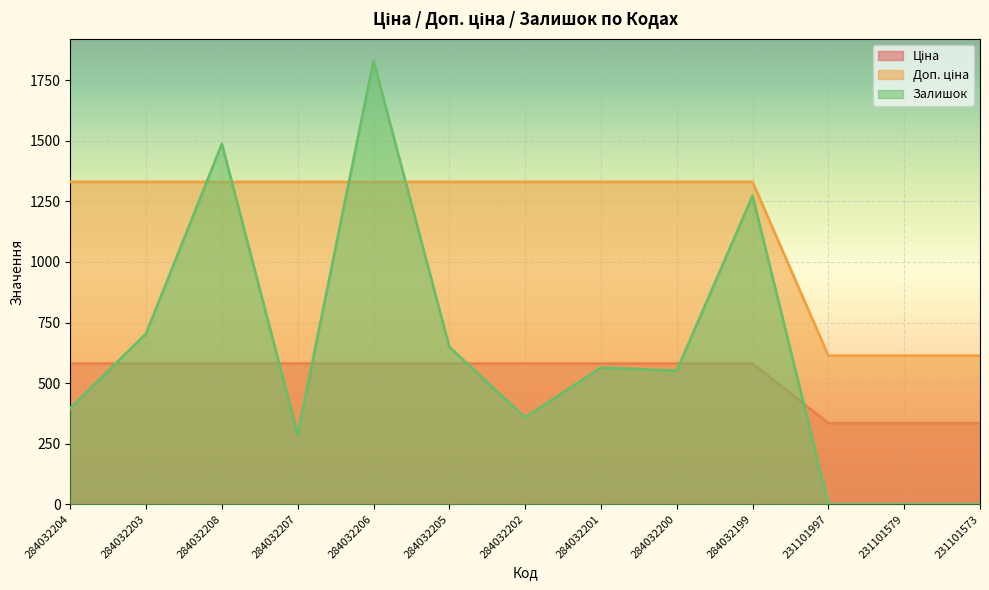

True or false: Ціна and Доп. ціна cross at least once.

False